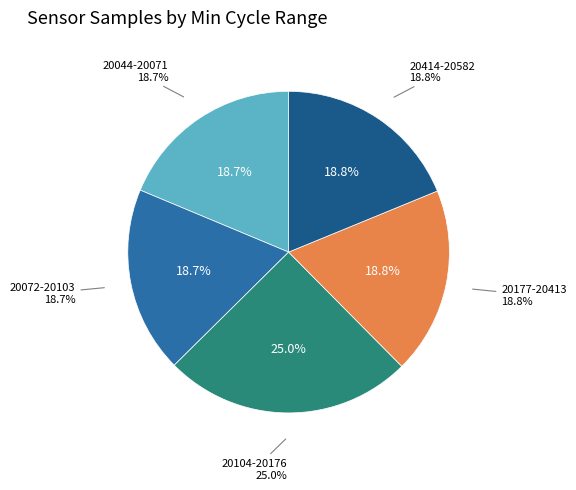

Between 20520 and 20056, which is larger?

20520